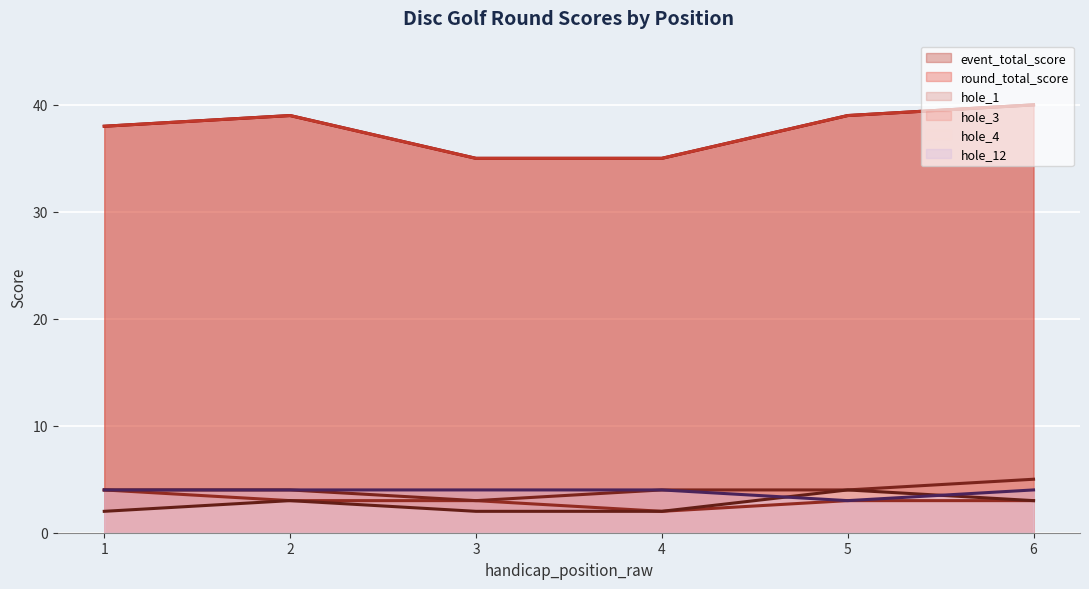

Reading left to right, extract all data points from this chart.

event_total_score: 38	39	35	35	39	40
round_total_score: 38	39	35	35	39	40
hole_1: 4	3	3	2	3	3
hole_3: 4	4	3	4	4	5
hole_4: 2	3	2	2	4	3
hole_12: 4	4	4	4	3	4